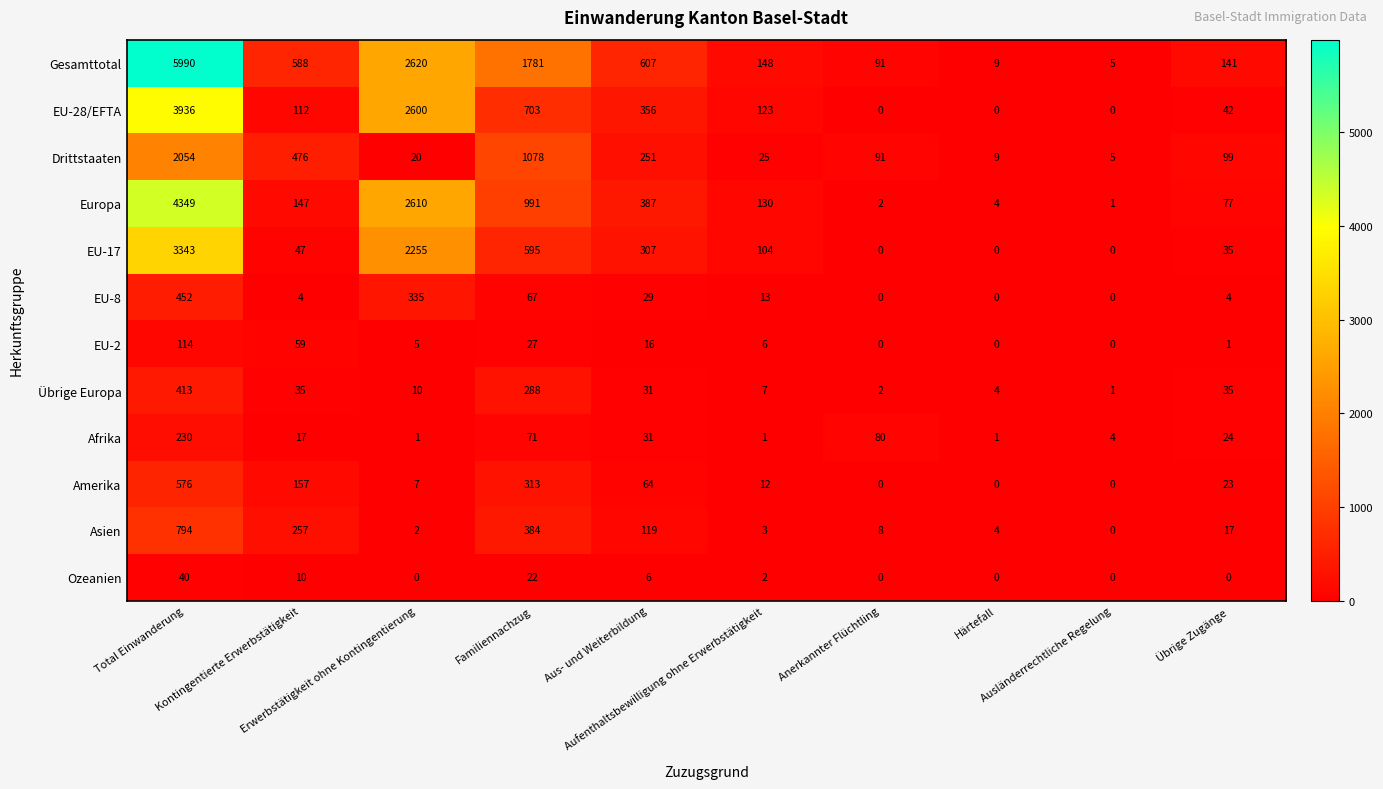

What is the highest value of the Europa series?

4349